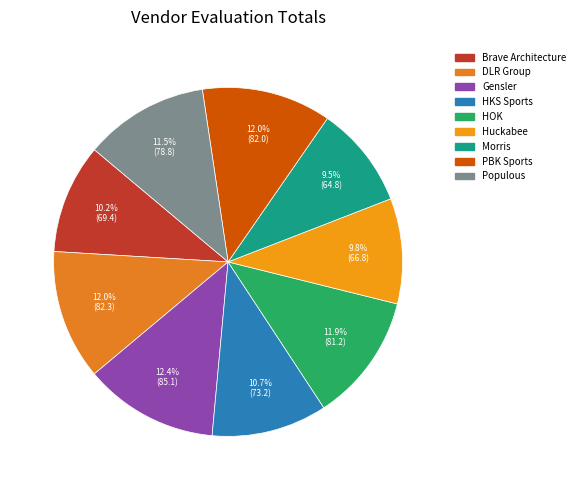

To the nearest percent, what percentage of the pie is Huckabee?

10%